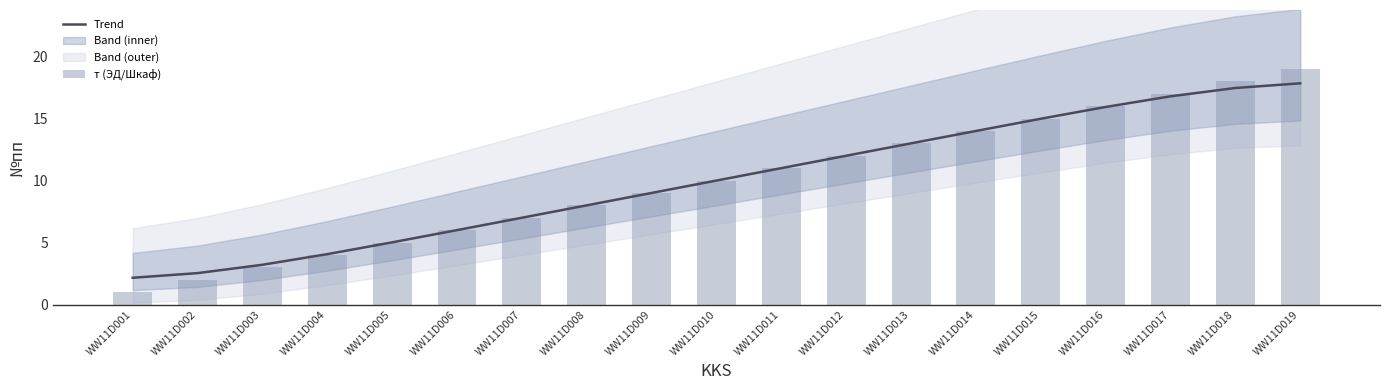

Which series has the widest spread of values?

т (ЭД/Шкаф)